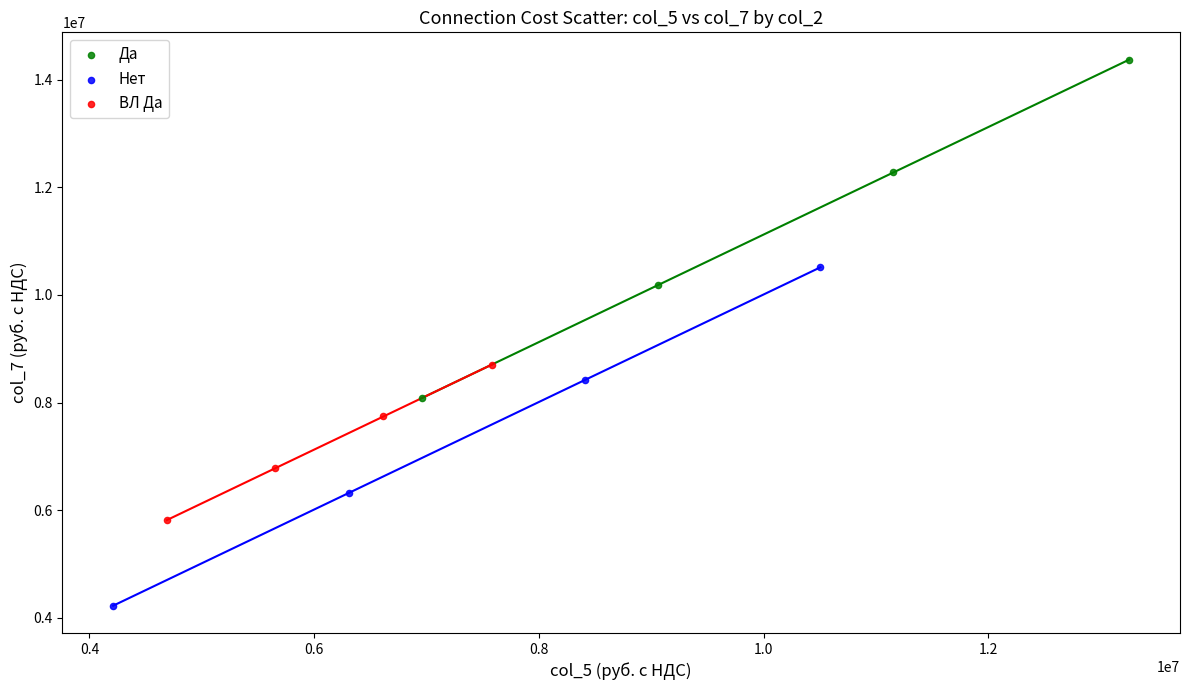

Which series reaches the minimum Y coordinate?

Нет